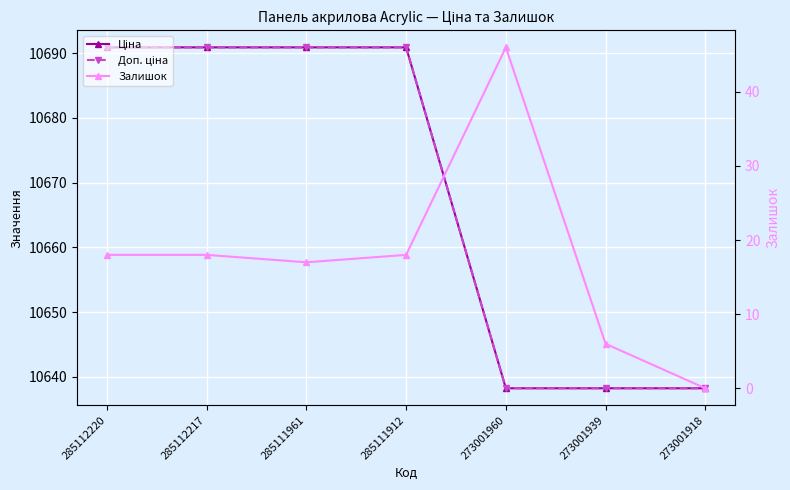

At which category does Залишок reach its first local valley?

285111961